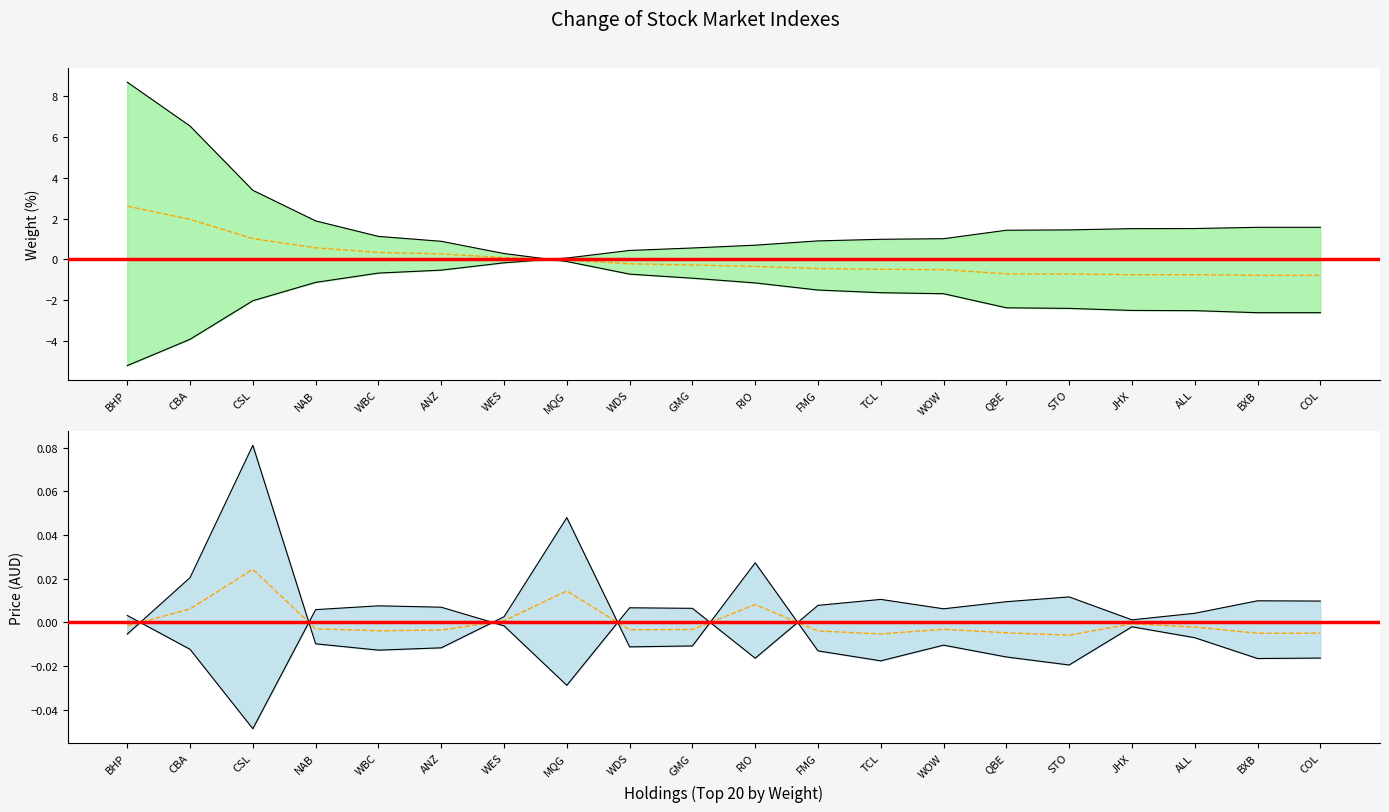

True or false: Price mean offset and Weight mean offset intersect in this chart.

True